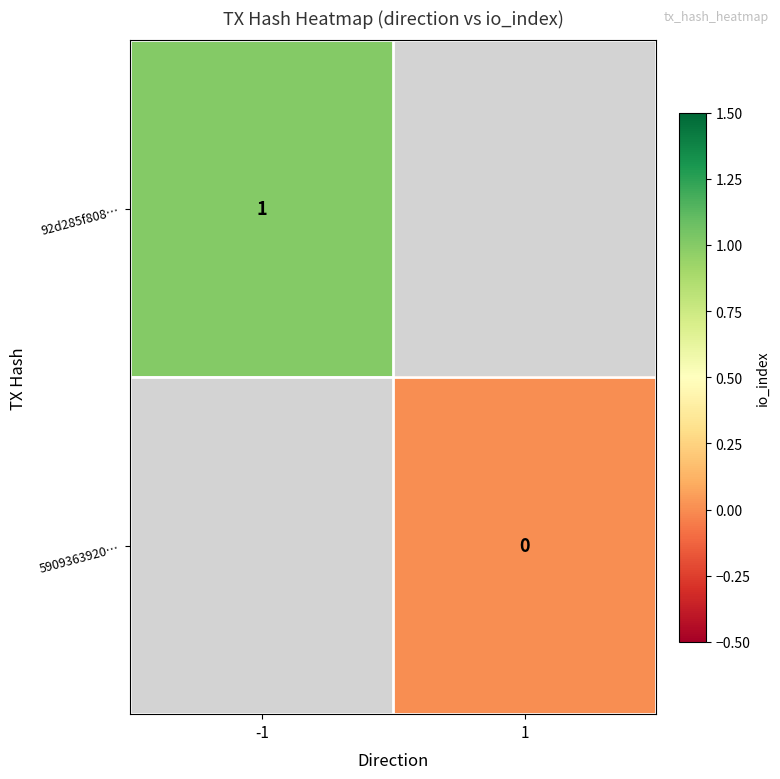

Rank the series by their maximum value, from highest to lowest.

92d285f808…, 5909363920…